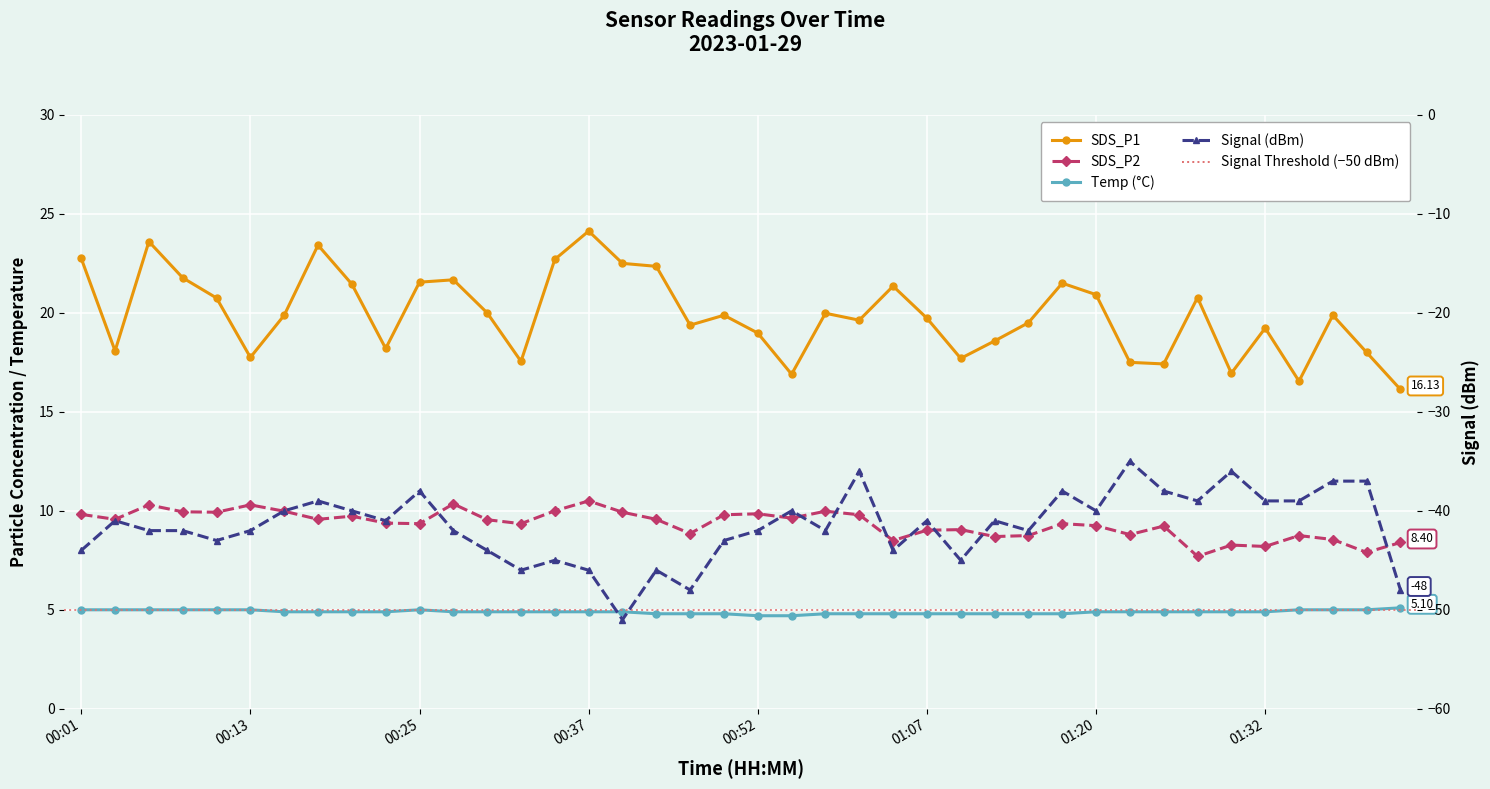

Reading left to right, transcribe all the data shown in this chart.

SDS_P1: 00:01=22.8	00:03=18.1	00:05=23.6	00:08=21.8	00:10=20.8	00:13=17.8	00:15=19.9	00:18=23.4	00:20=21.4	00:22=18.2	00:25=21.6	00:27=21.7	00:30=20.0	00:32=17.6	00:35=22.7	00:37=24.1	00:40=22.5	00:45=22.4	00:47=19.4	00:50=19.9	00:52=19.0	00:55=16.9	00:57=20.0	00:59=19.6	01:05=21.4	01:07=19.7	01:10=17.7	01:13=18.6	01:15=19.5	01:18=21.5	01:20=20.9	01:22=17.5	01:25=17.4	01:27=20.8	01:30=16.9	01:32=19.2	01:35=16.6	01:37=19.9	01:40=18.0	01:42=16.1
SDS_P2: 00:01=9.8	00:03=9.6	00:05=10.3	00:08=9.9	00:10=9.9	00:13=10.3	00:15=10.0	00:18=9.6	00:20=9.7	00:22=9.4	00:25=9.3	00:27=10.3	00:30=9.6	00:32=9.3	00:35=10.0	00:37=10.5	00:40=9.9	00:45=9.6	00:47=8.8	00:50=9.8	00:52=9.8	00:55=9.6	00:57=10.0	00:59=9.8	01:05=8.5	01:07=9.0	01:10=9.1	01:13=8.7	01:15=8.8	01:18=9.3	01:20=9.2	01:22=8.8	01:25=9.2	01:27=7.7	01:30=8.3	01:32=8.2	01:35=8.8	01:37=8.6	01:40=7.9	01:42=8.4
Temp: 00:01=5.0	00:03=5.0	00:05=5.0	00:08=5.0	00:10=5.0	00:13=5.0	00:15=4.9	00:18=4.9	00:20=4.9	00:22=4.9	00:25=5.0	00:27=4.9	00:30=4.9	00:32=4.9	00:35=4.9	00:37=4.9	00:40=4.9	00:45=4.8	00:47=4.8	00:50=4.8	00:52=4.7	00:55=4.7	00:57=4.8	00:59=4.8	01:05=4.8	01:07=4.8	01:10=4.8	01:13=4.8	01:15=4.8	01:18=4.8	01:20=4.9	01:22=4.9	01:25=4.9	01:27=4.9	01:30=4.9	01:32=4.9	01:35=5.0	01:37=5.0	01:40=5.0	01:42=5.1
Signal: 00:01=-44.0	00:03=-41.0	00:05=-42.0	00:08=-42.0	00:10=-43.0	00:13=-42.0	00:15=-40.0	00:18=-39.0	00:20=-40.0	00:22=-41.0	00:25=-38.0	00:27=-42.0	00:30=-44.0	00:32=-46.0	00:35=-45.0	00:37=-46.0	00:40=-51.0	00:45=-46.0	00:47=-48.0	00:50=-43.0	00:52=-42.0	00:55=-40.0	00:57=-42.0	00:59=-36.0	01:05=-44.0	01:07=-41.0	01:10=-45.0	01:13=-41.0	01:15=-42.0	01:18=-38.0	01:20=-40.0	01:22=-35.0	01:25=-38.0	01:27=-39.0	01:30=-36.0	01:32=-39.0	01:35=-39.0	01:37=-37.0	01:40=-37.0	01:42=-48.0